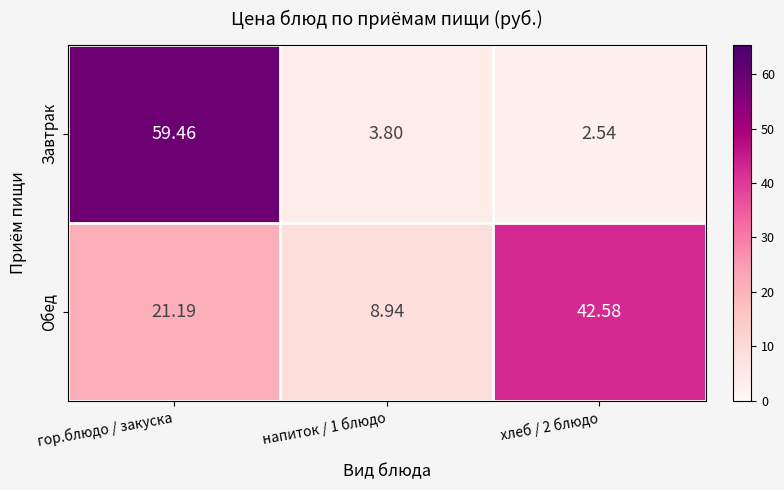

Which series has the largest total across all categories?

Обед